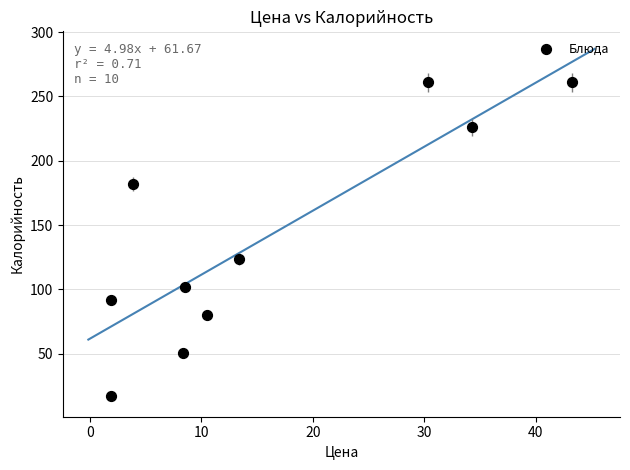

What is the range of Y values (max minus min)?

243.9